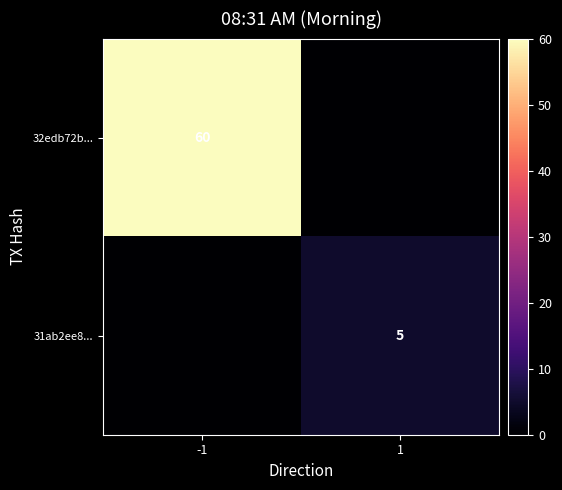

The 32edb72b... series shows 60 at -1. True or false?

True